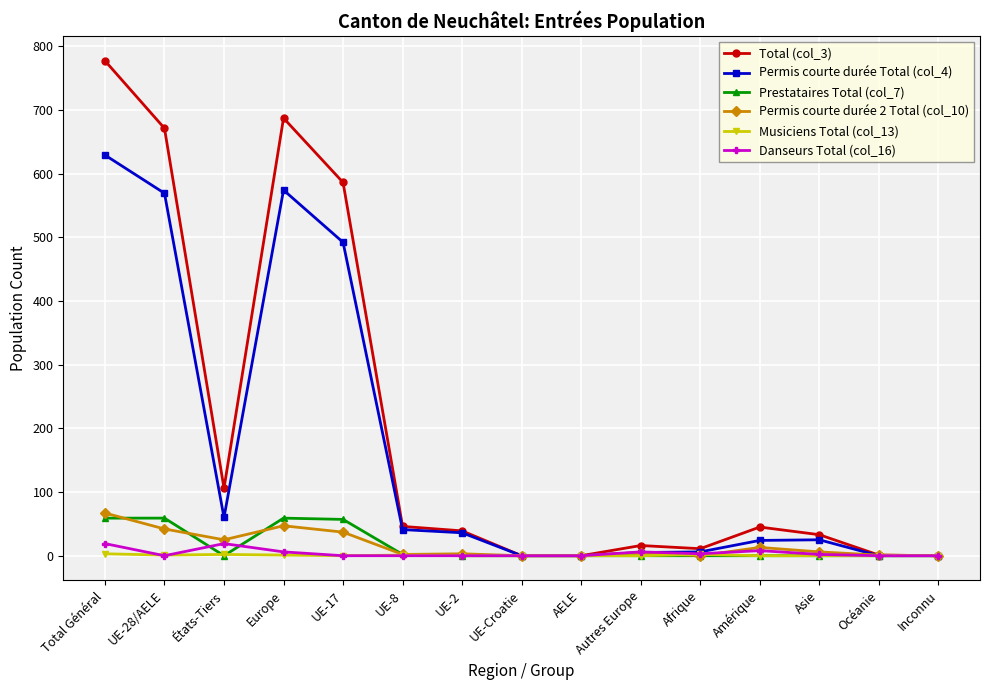

What are all the series names shown in the legend?

Total (col_3), Permis courte durée Total (col_4), Prestataires Total (col_7), Permis courte durée 2 Total (col_10), Musiciens Total (col_13), Danseurs Total (col_16)